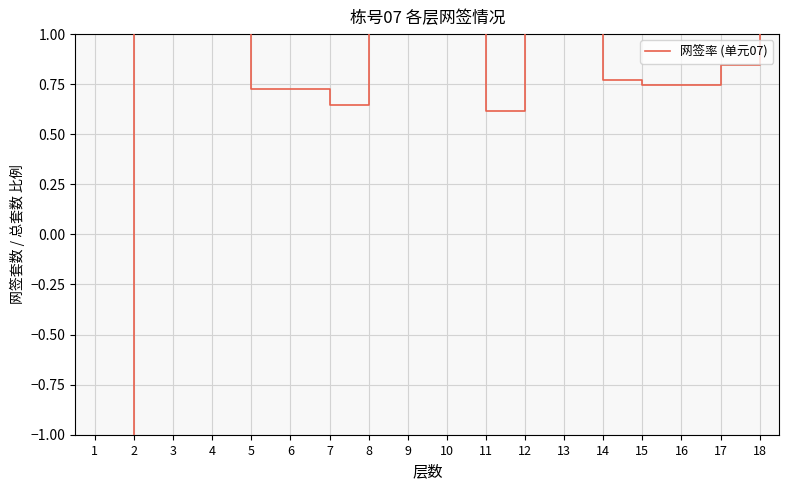

How many categories are shown in the chart?

18